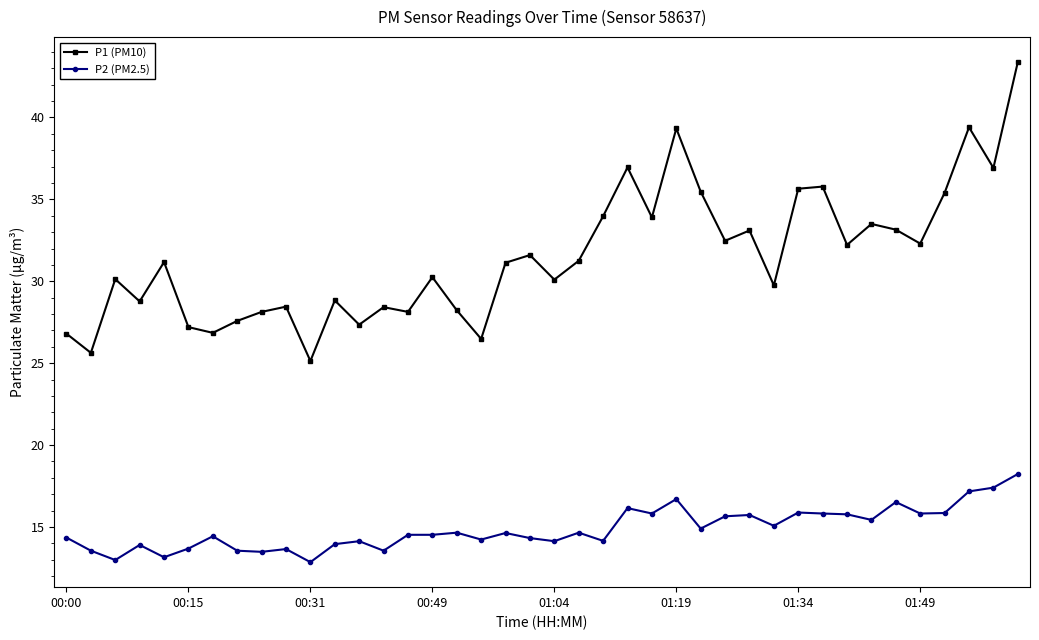

True or false: P1 (PM10) and P2 (PM2.5) cross at least once.

False